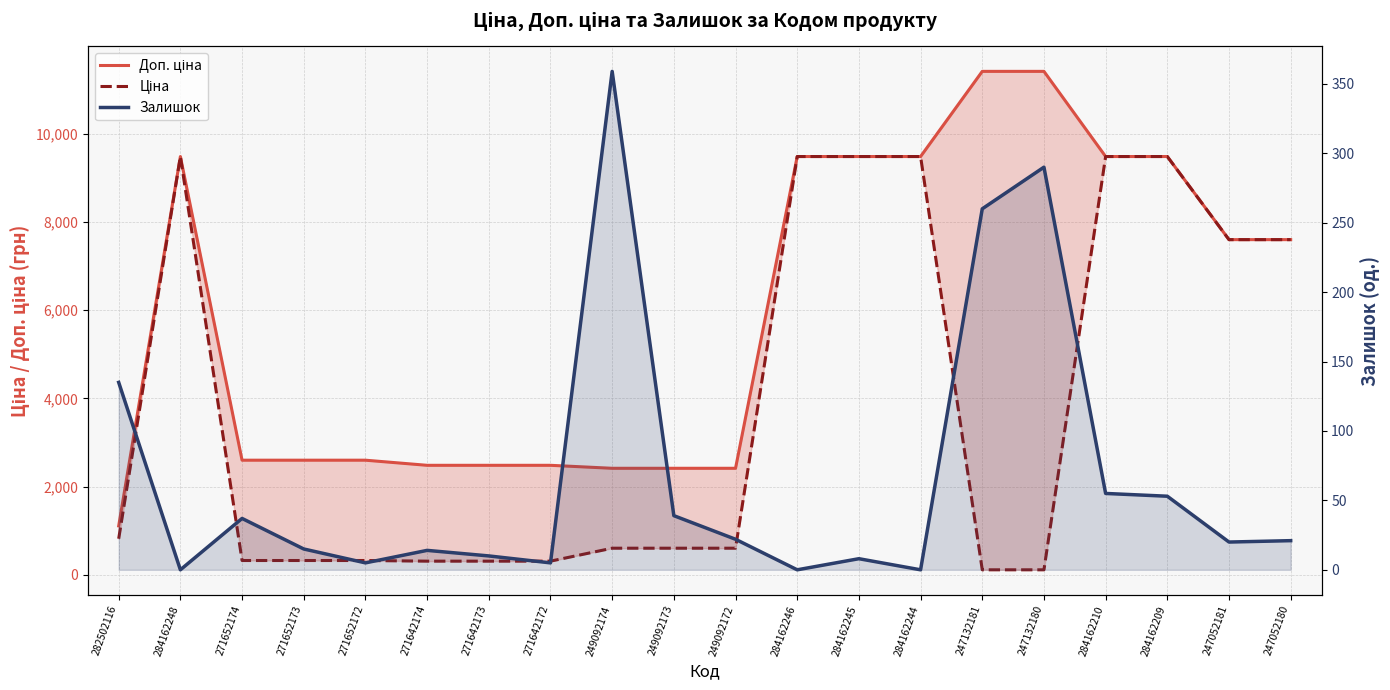

List the series in order of their overall mean, highest first.

Доп. ціна, Ціна, Залишок